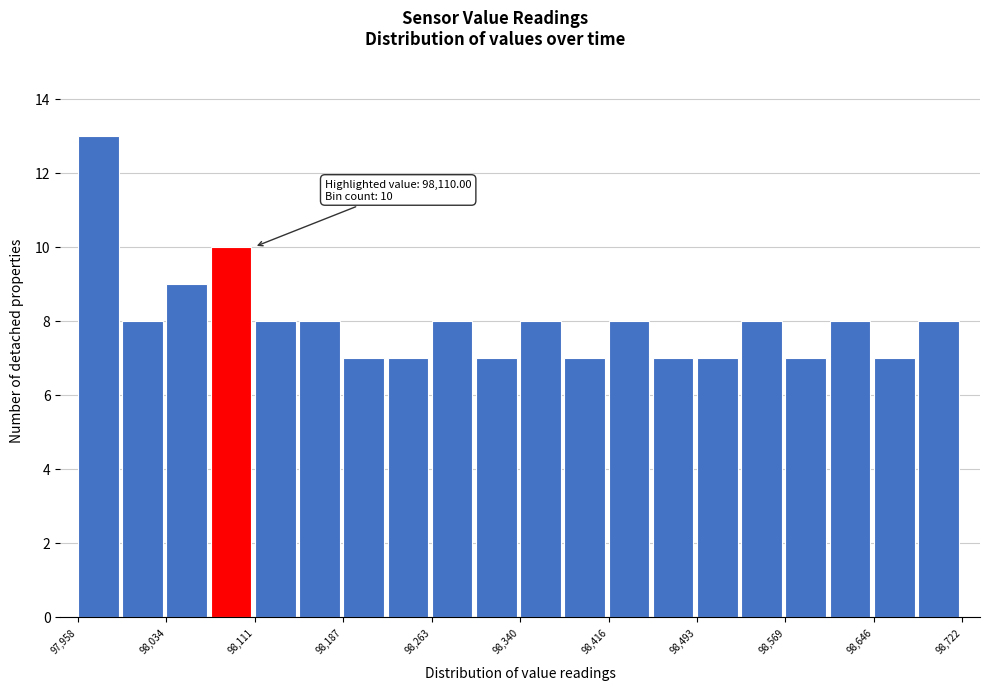

Around what value on the x-axis is the tallest bar? Give the approximate position of its centre, as read against the axis.

97980